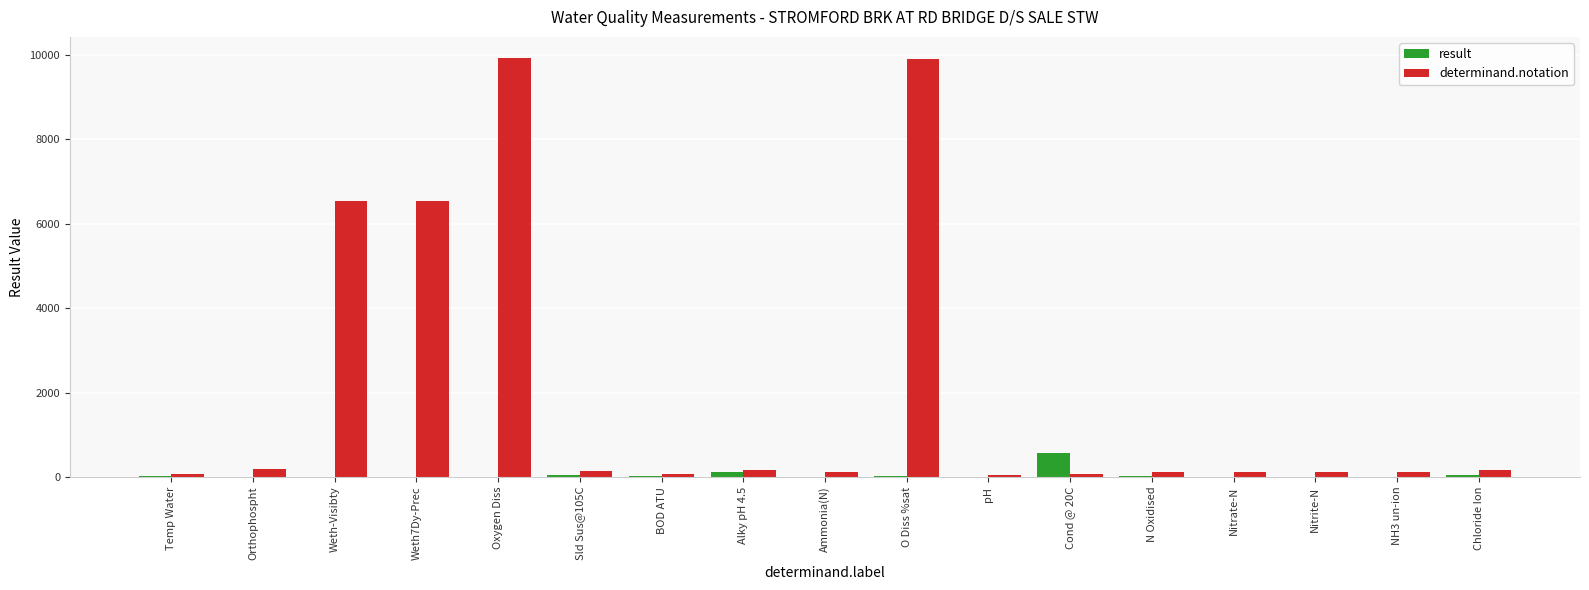

How many series are shown in this chart?

2